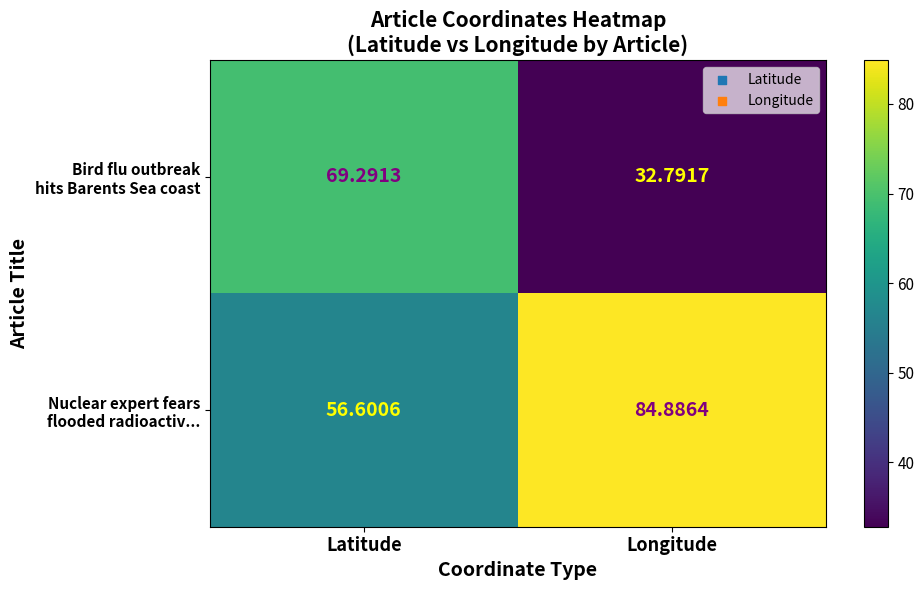

At which category is the sum across all series the highest?

Latitude